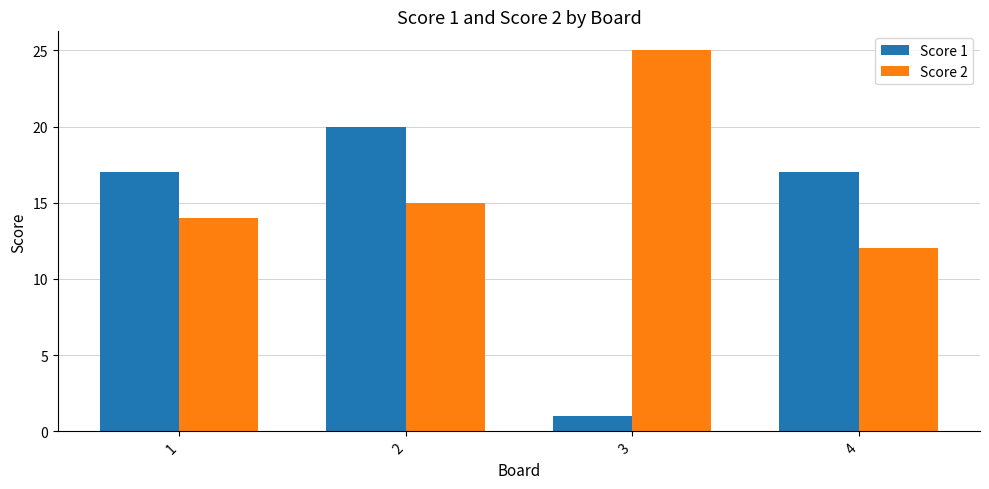

At which label does Score 1 reach its peak?

2